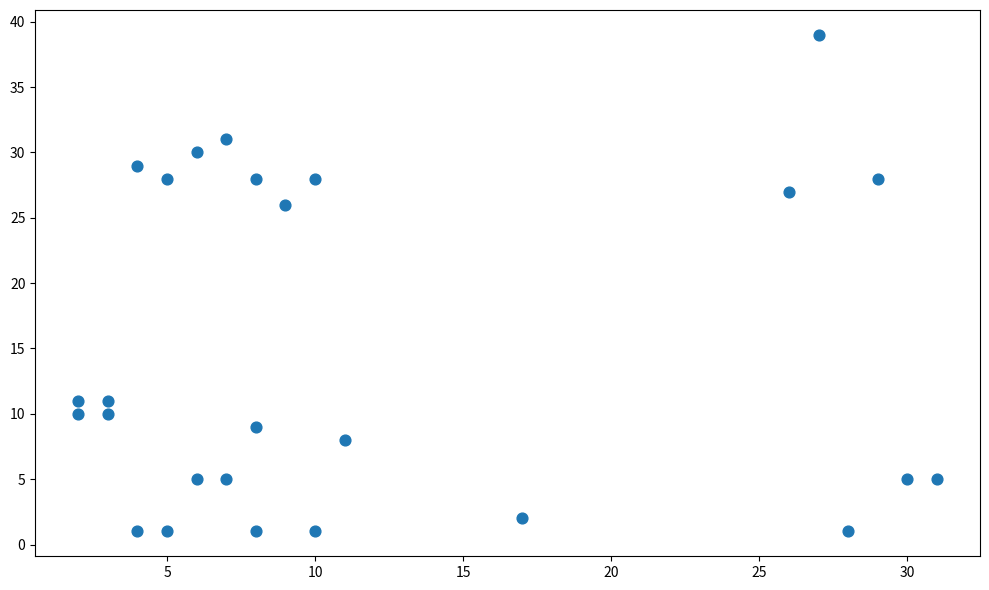

What Y value in the scatter plot is closest to 20?

26